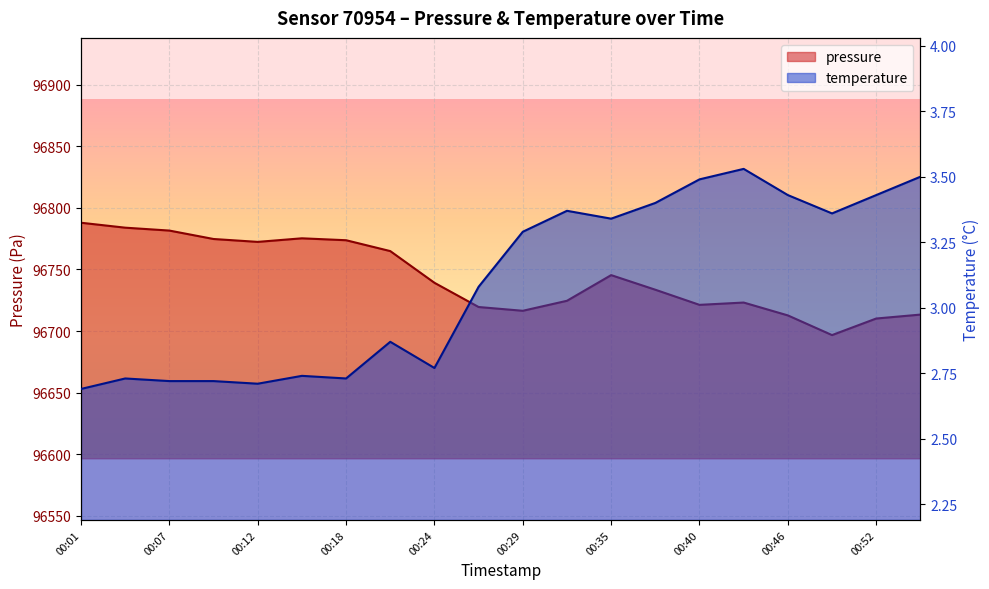

What is the minimum value shown in the chart?

2.7